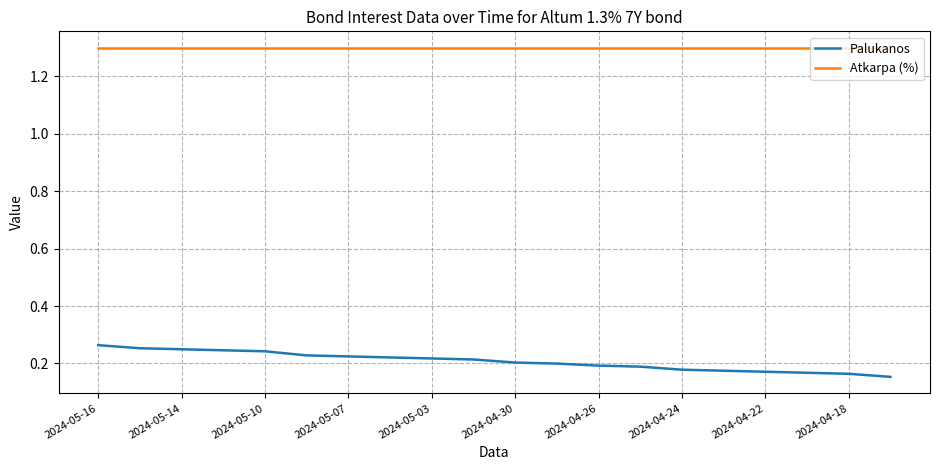

Does the chart have visible grid lines?

Yes